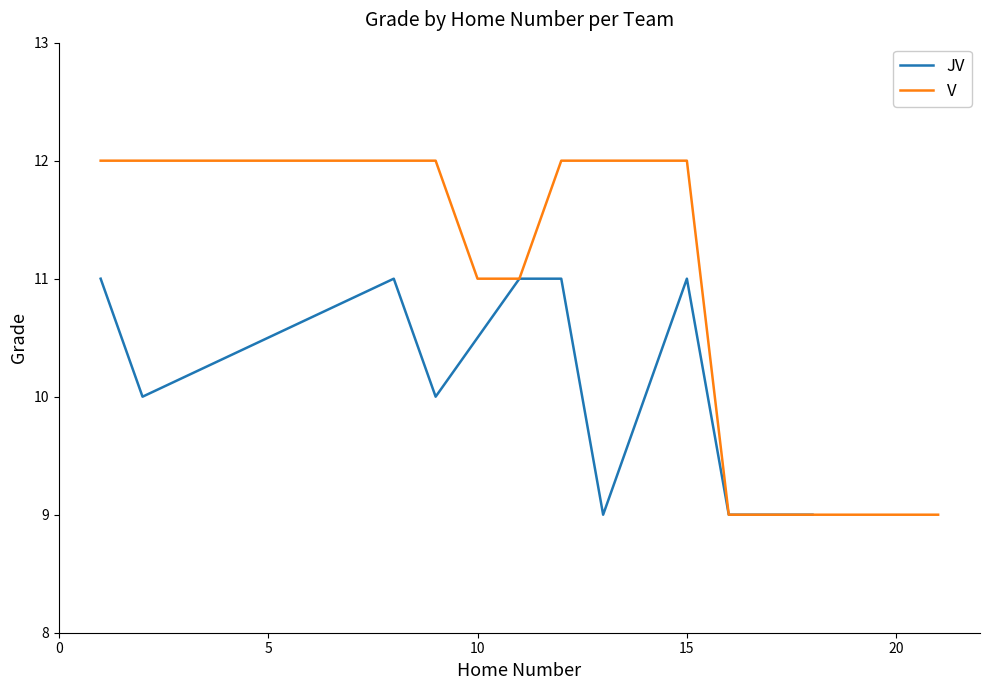

Is this an area chart (filled region under the line)?

No